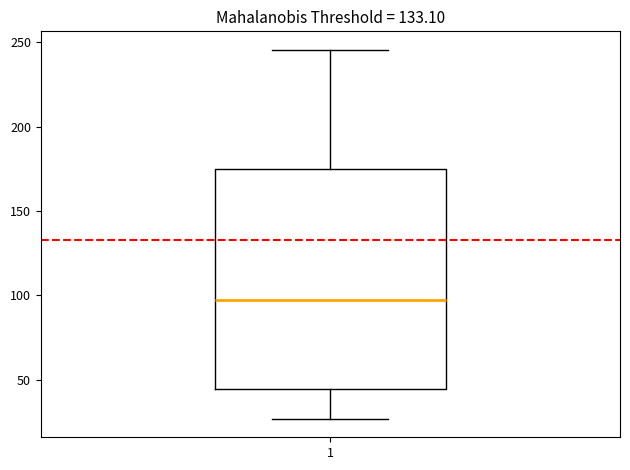

Where is the lower edge of the box at x = 1 on the y-axis? The values are not printed on the chart, so give them approximately, as read against the axis.

45